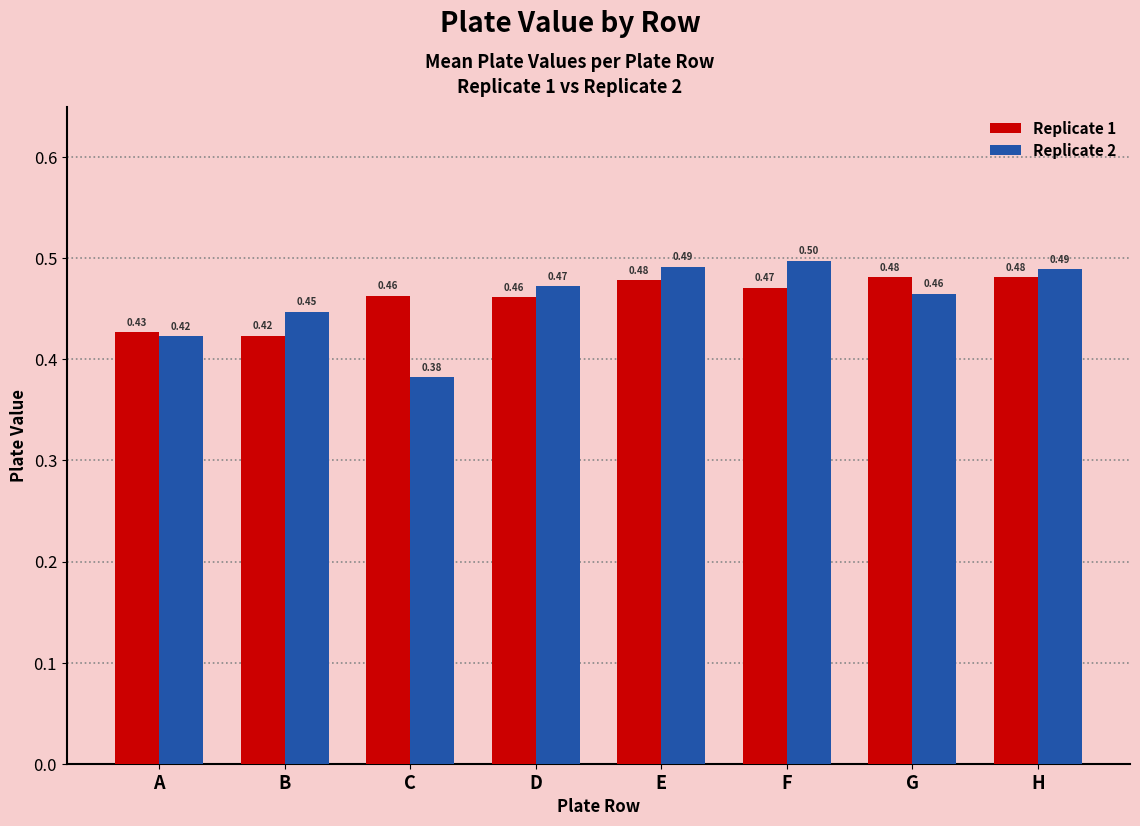

What is the sum of the Replicate 1 values at C and A?

0.9